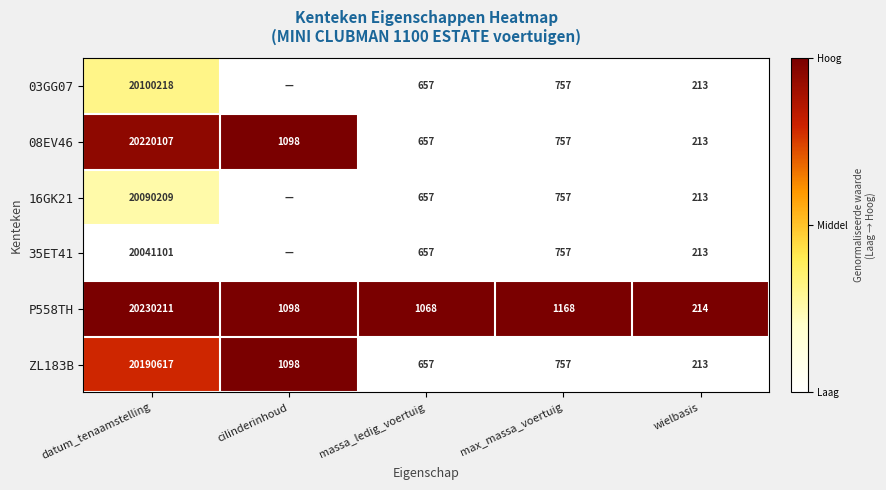

List the labels in order of 08EV46 value, largest first.

datum_tenaamstelling, cilinderinhoud, max_massa_voertuig, massa_ledig_voertuig, wielbasis